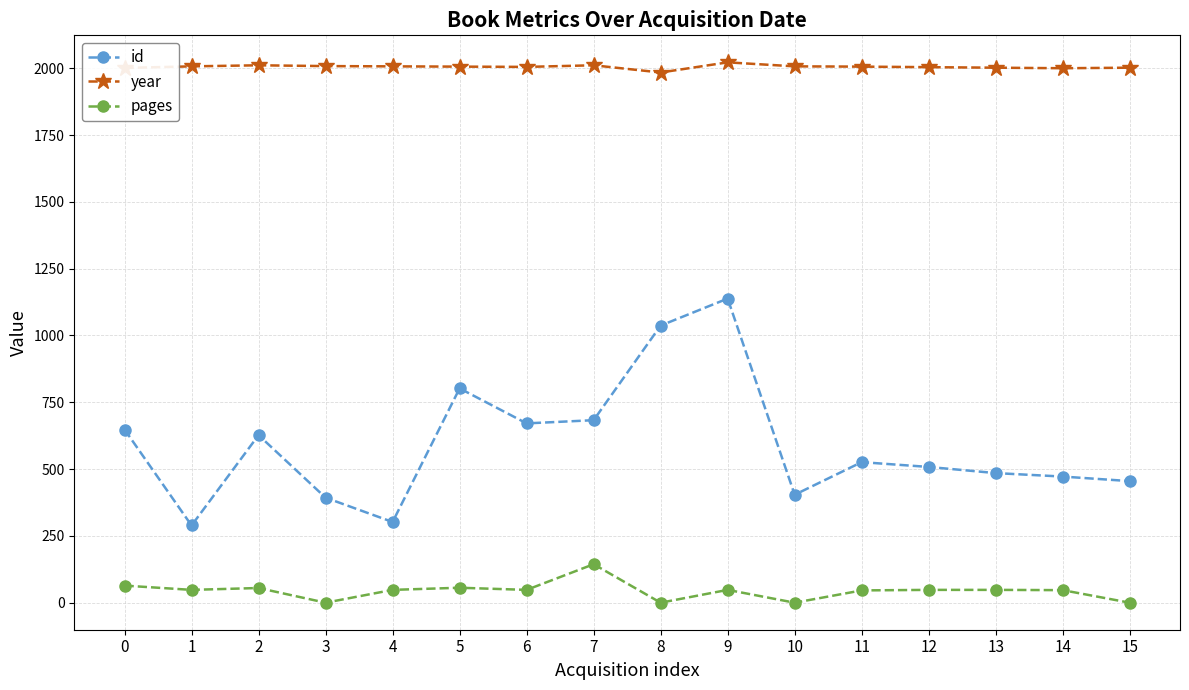

What is the highest value of the year series?

2022